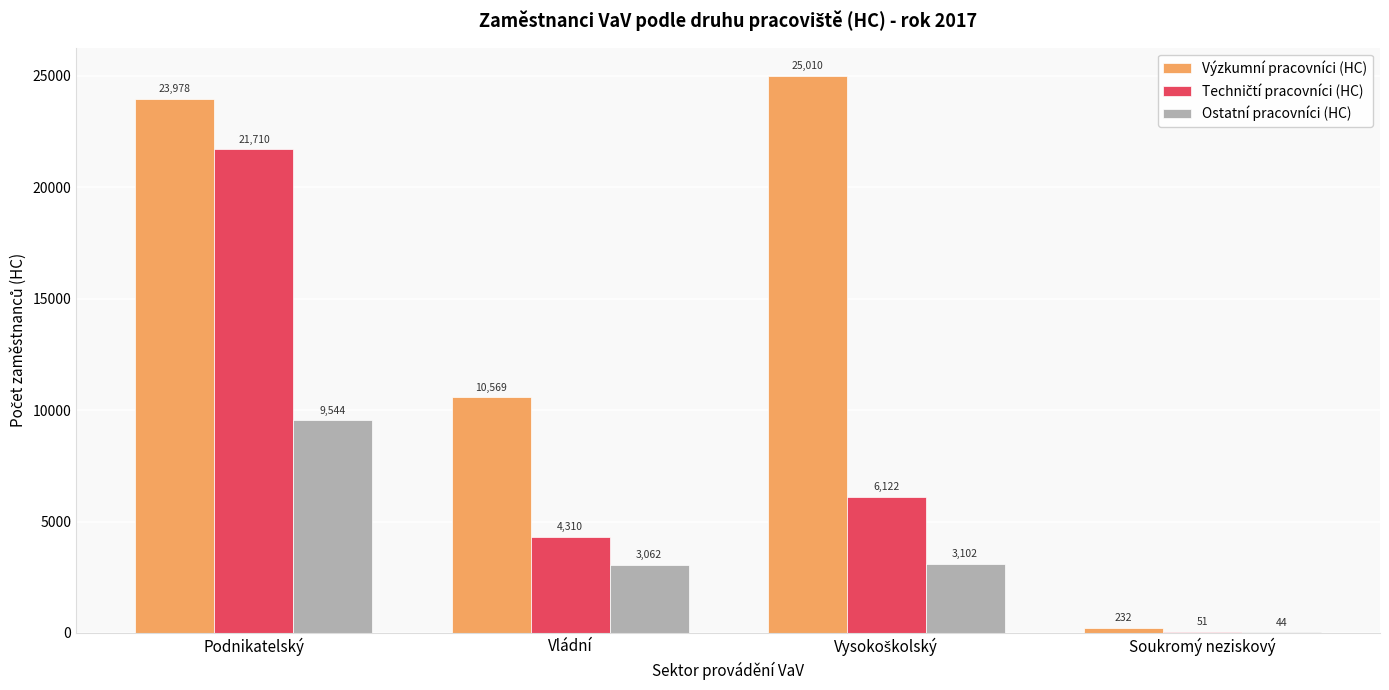

What is the total value across all series at Vládní?

17941.0